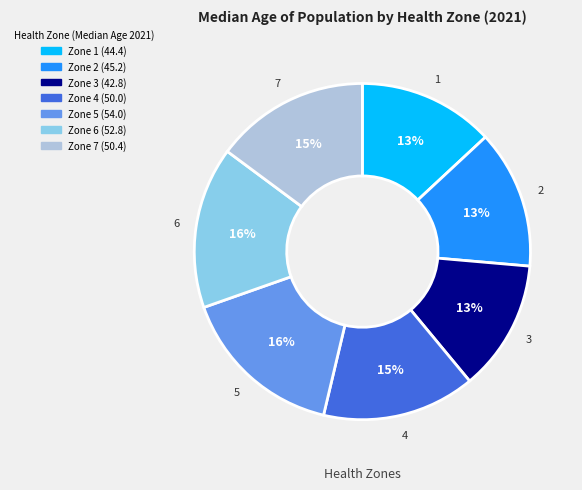

Is there any slice that represents more than half of the pie?

No